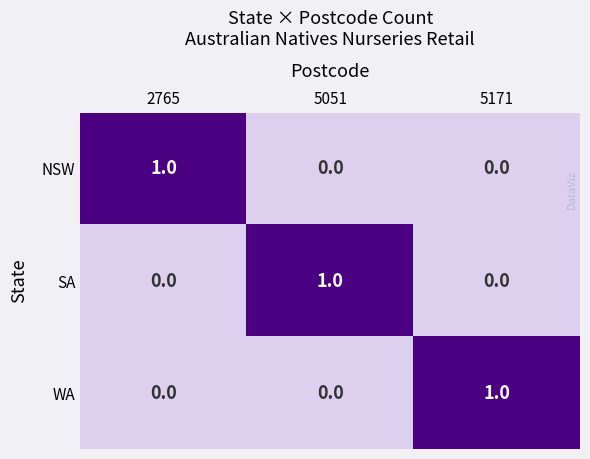

How many distinct data groups are displayed?

3